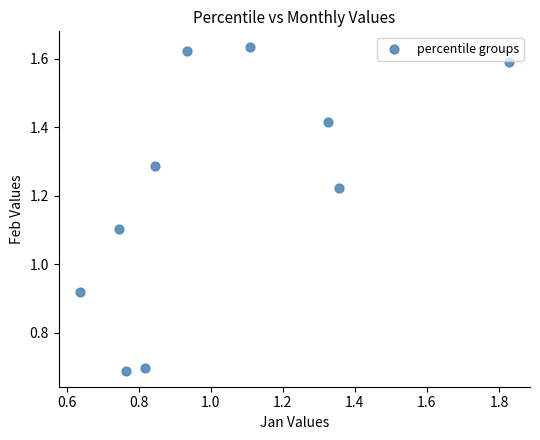

What is the average X value?

1.0